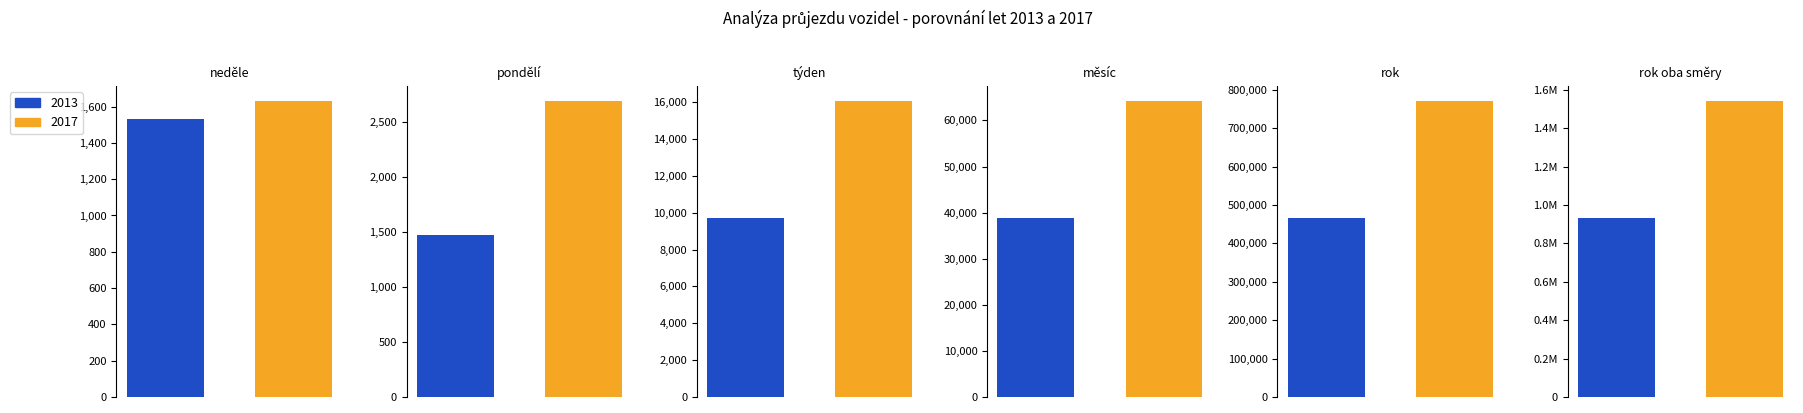

What is the difference between the maximum and minimum values in the 2017 series?

1541663